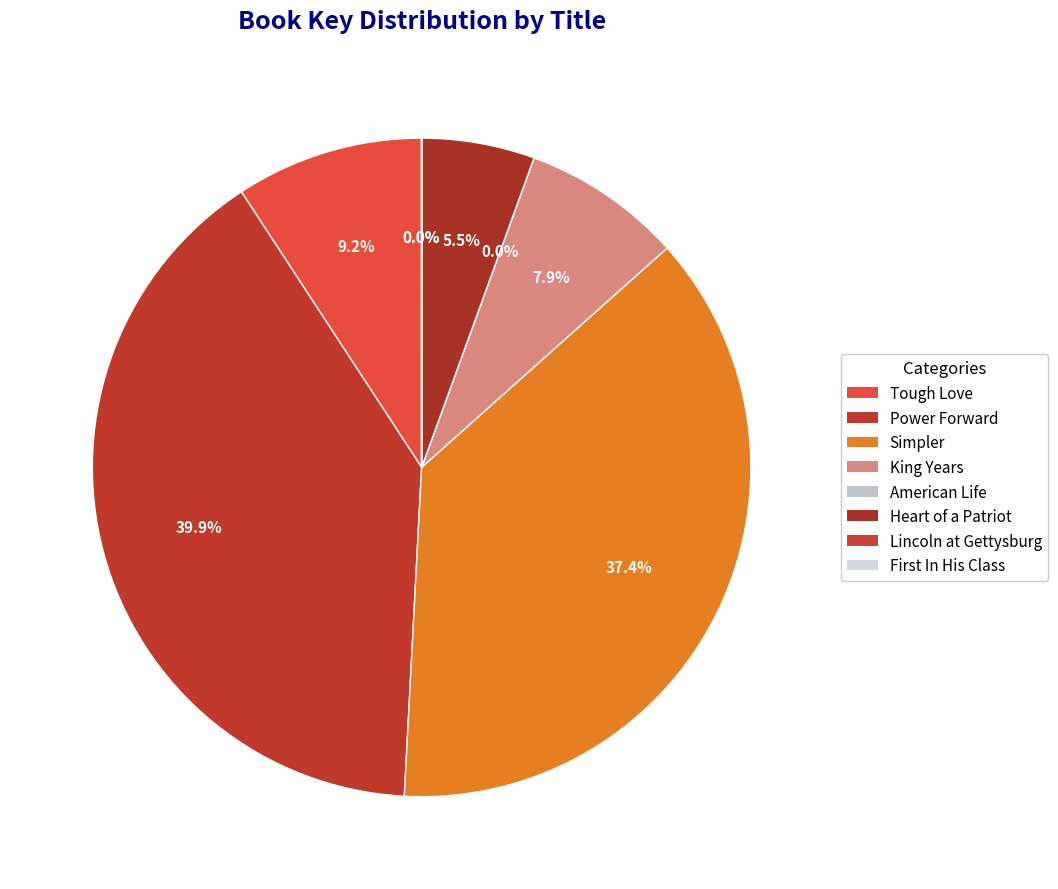

The King Years slice represents 8% of the pie. True or false?

True